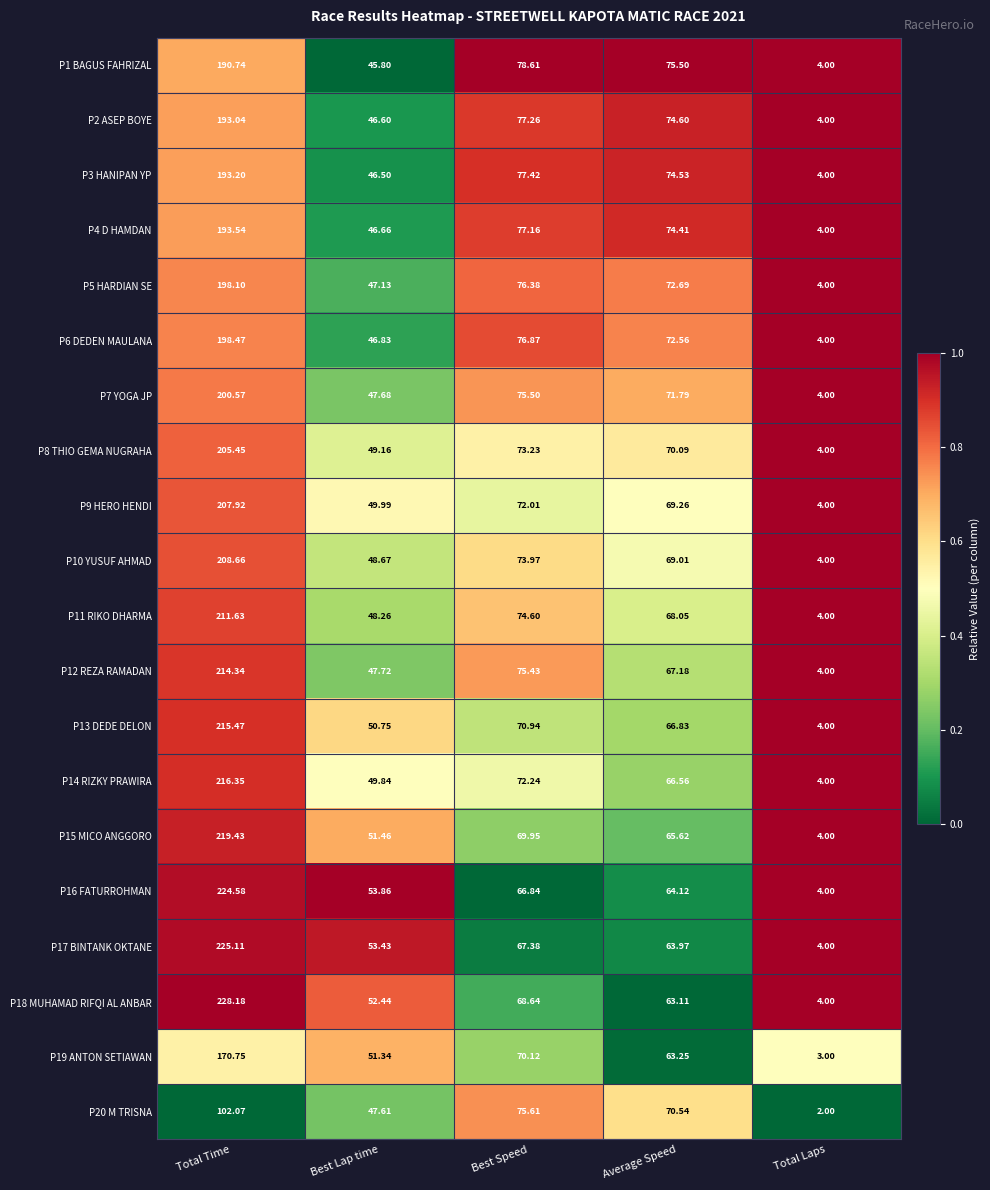

Where does the P18 MUHAMAD RIFQI AL ANBAR series first go above 63?

Total Time